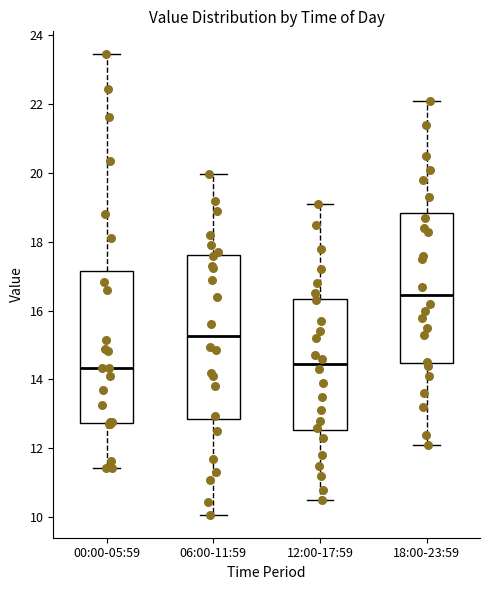

Reading left to right, transcribe this box plot: for each box, give where its median line is, the range the box spans, and where its two whiskers end, as read against the y-axis. The values are not printed on the chart, so give them approximately, as read against the axis.

00:00-05:59: median 14.4, box 12.8 to 17.2, whiskers 11.4 to 23.4
06:00-11:59: median 15.2, box 12.8 to 17.6, whiskers 10.0 to 20.0
12:00-17:59: median 14.4, box 12.6 to 16.4, whiskers 10.6 to 19.2
18:00-23:59: median 16.4, box 14.4 to 18.8, whiskers 12.2 to 22.2